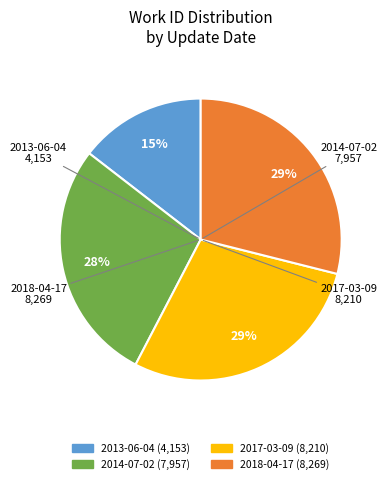

Do 2017-03-09 (8,210) and 2013-06-04 (4,153) together represent more than half of the pie?

No